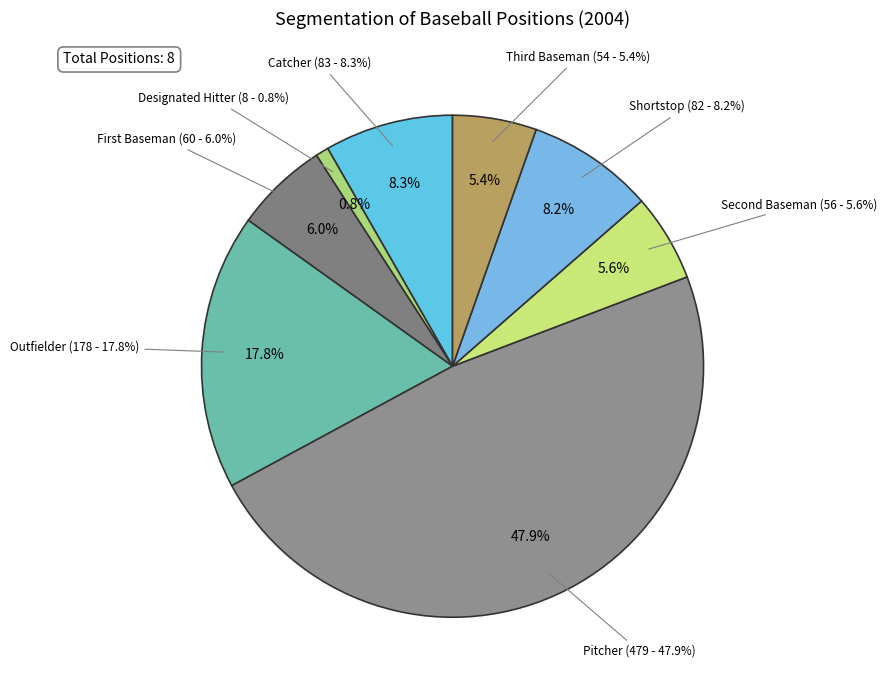

Does any single category account for the majority?

No